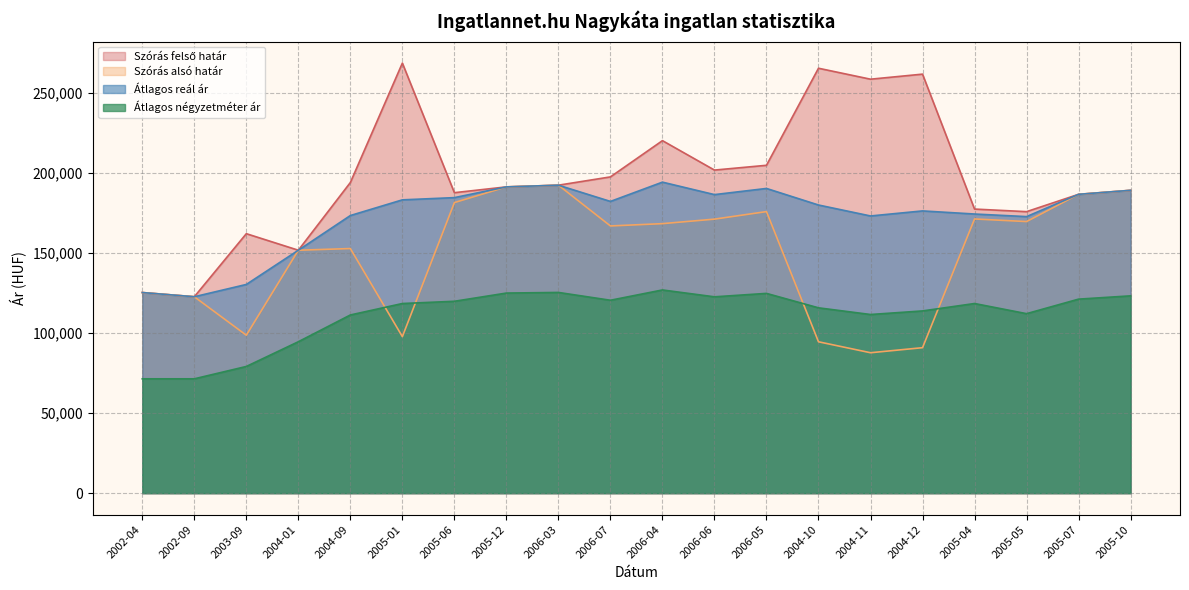

True or false: Szórás alsó határ and Szórás felső határ cross at least once.

False